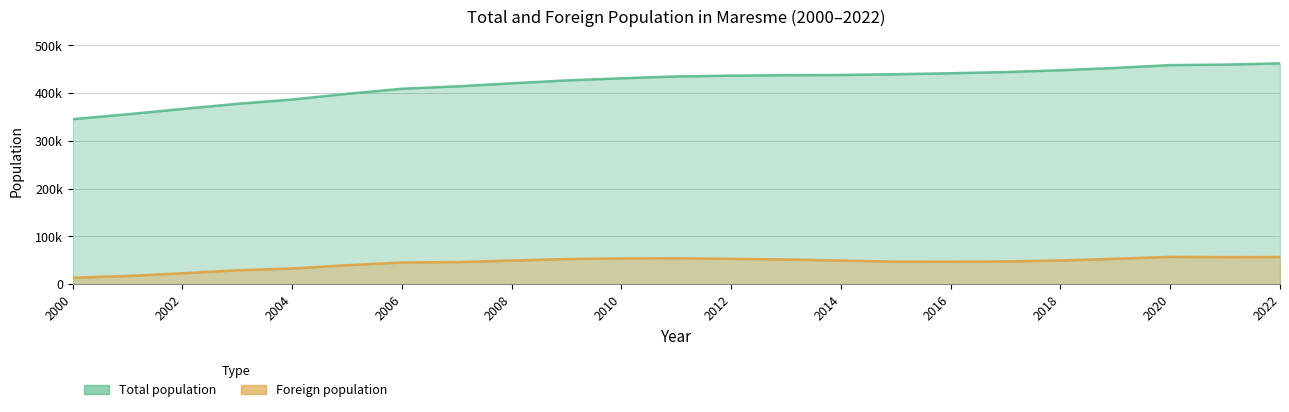

At which category is the sum across all series the highest?

2022